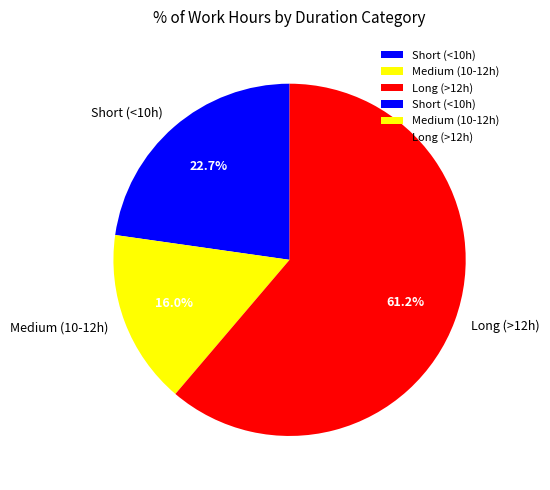

Do Medium (10-12h) and Long (>12h) together represent more than half of the pie?

Yes